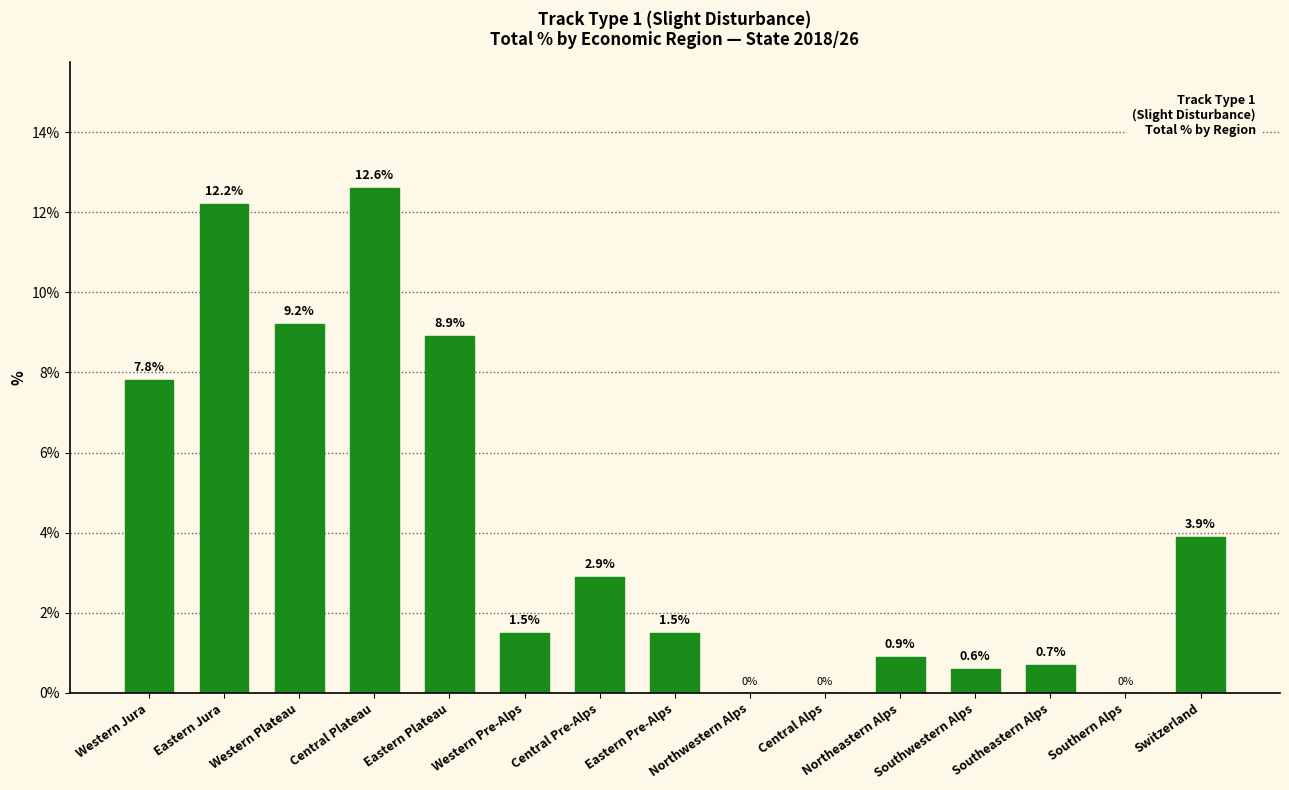

The chart shows a value of -7.5 at Southern Alps. True or false?

False